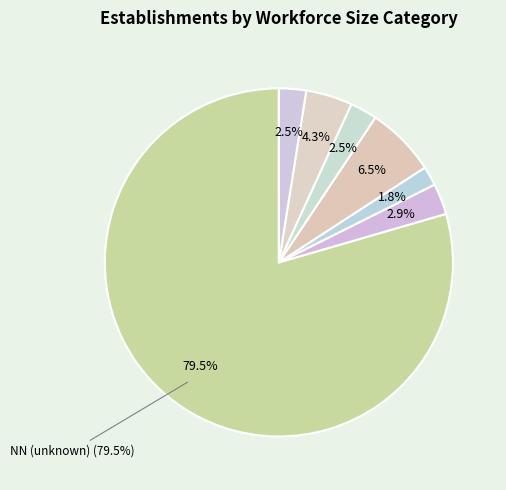

True or false: NN accounts for 79% of the total.

True